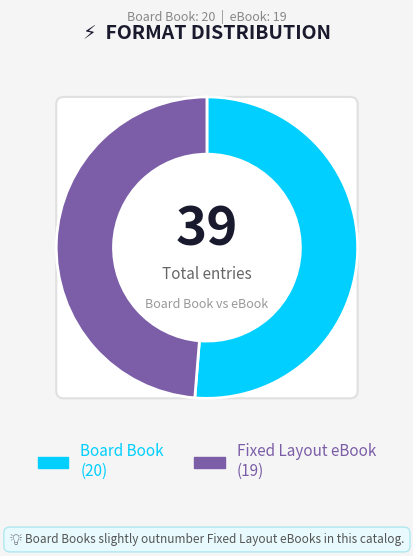

How many segments does this pie chart have?

2